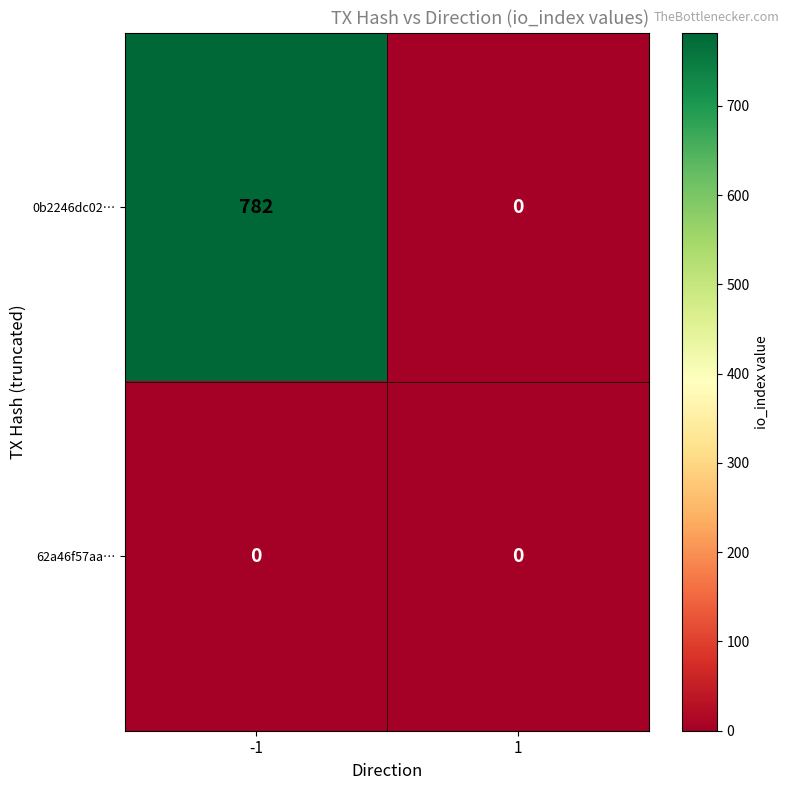

Which series has the largest range (max minus min)?

0b2246dc02…